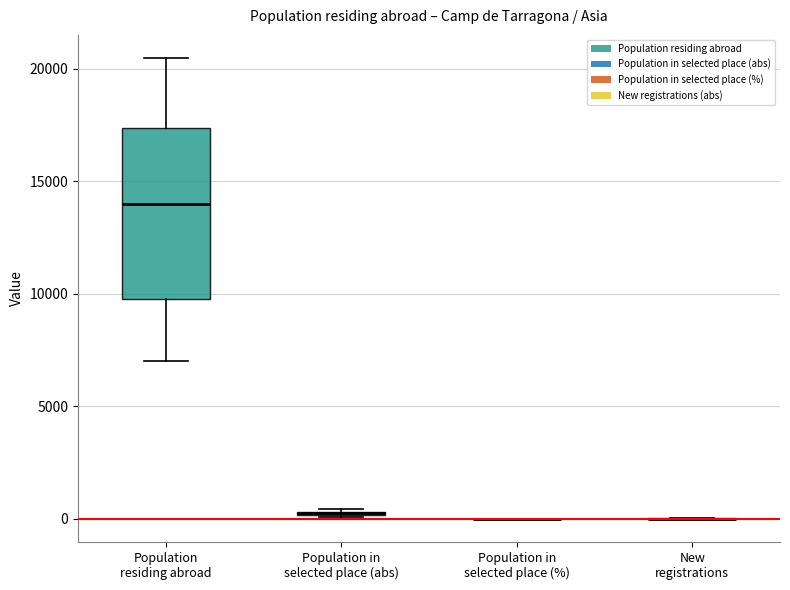

Comparing the boxes themselves (not the whiskers), which one is the tallest?

Population residing abroad